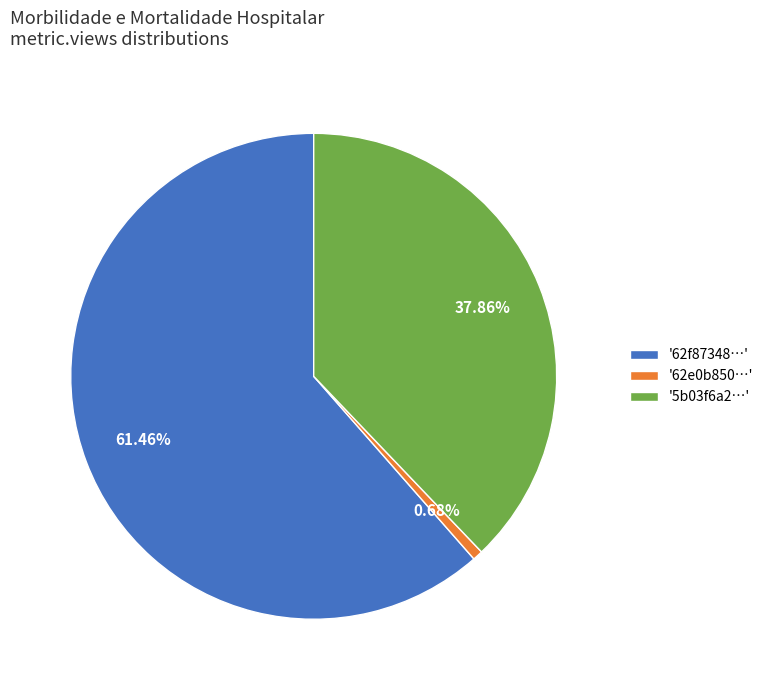

Is there any slice that represents more than half of the pie?

Yes